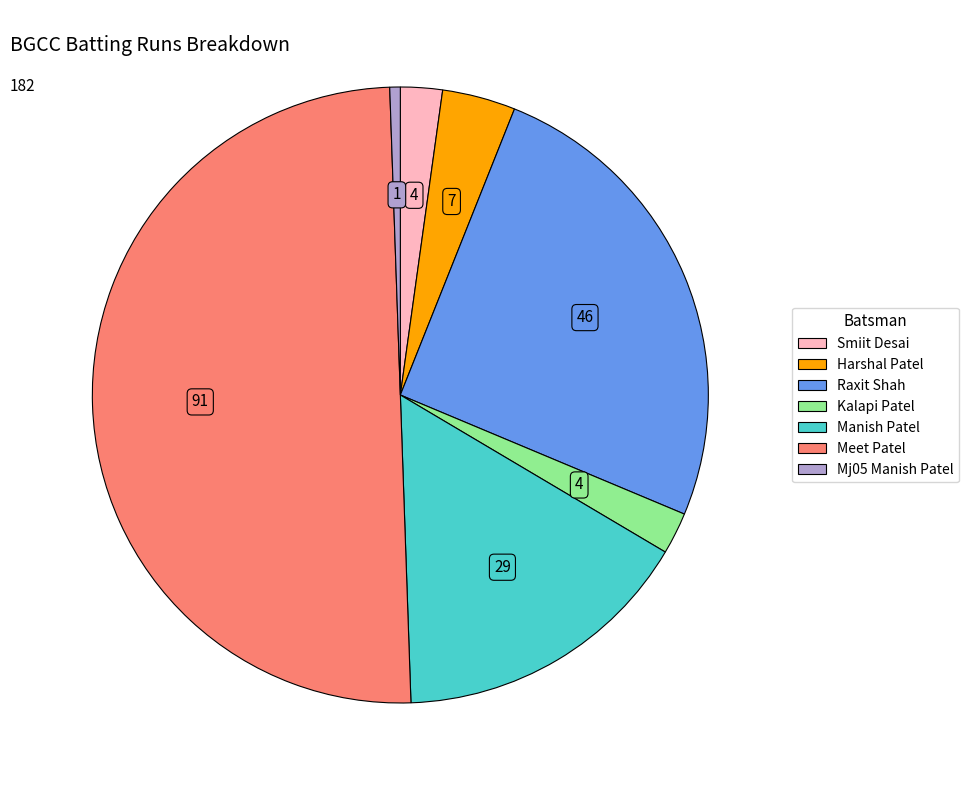

How many slices are in this pie chart?

7